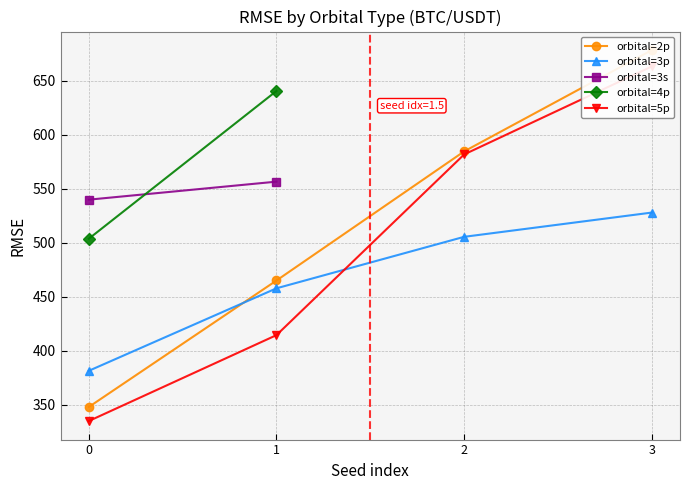

What is the value of the orbital=3p point at the 3rd from the left?

505.5